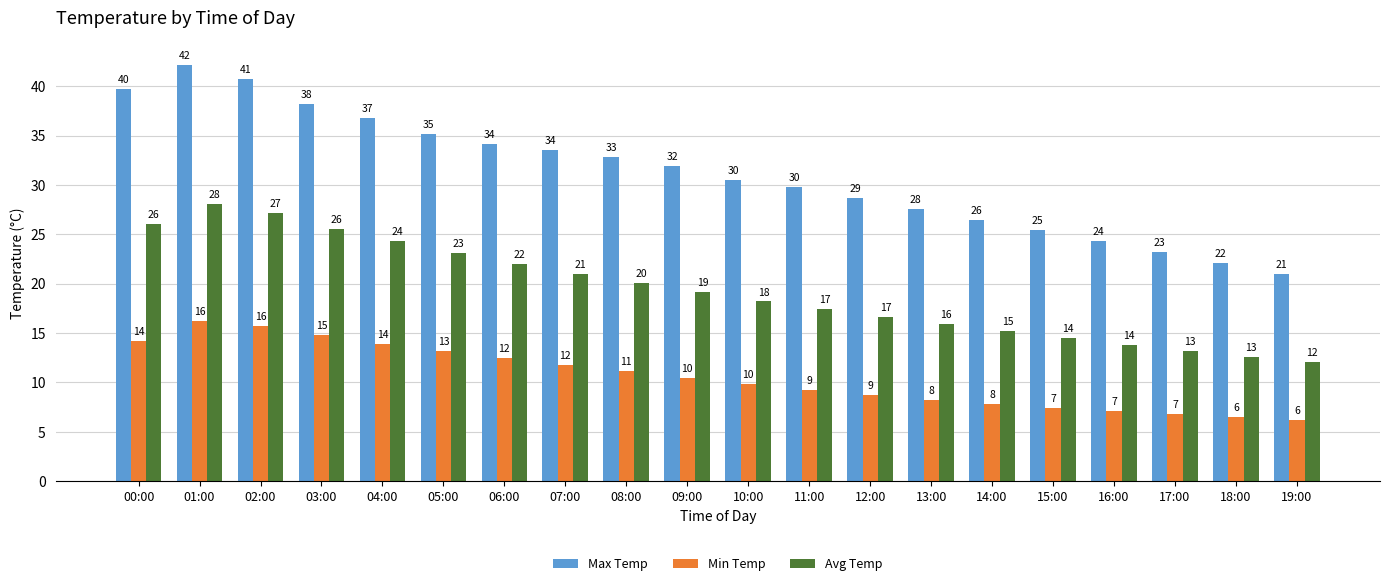

Rank the series by their maximum value, from lowest to highest.

Min Temp, Avg Temp, Max Temp